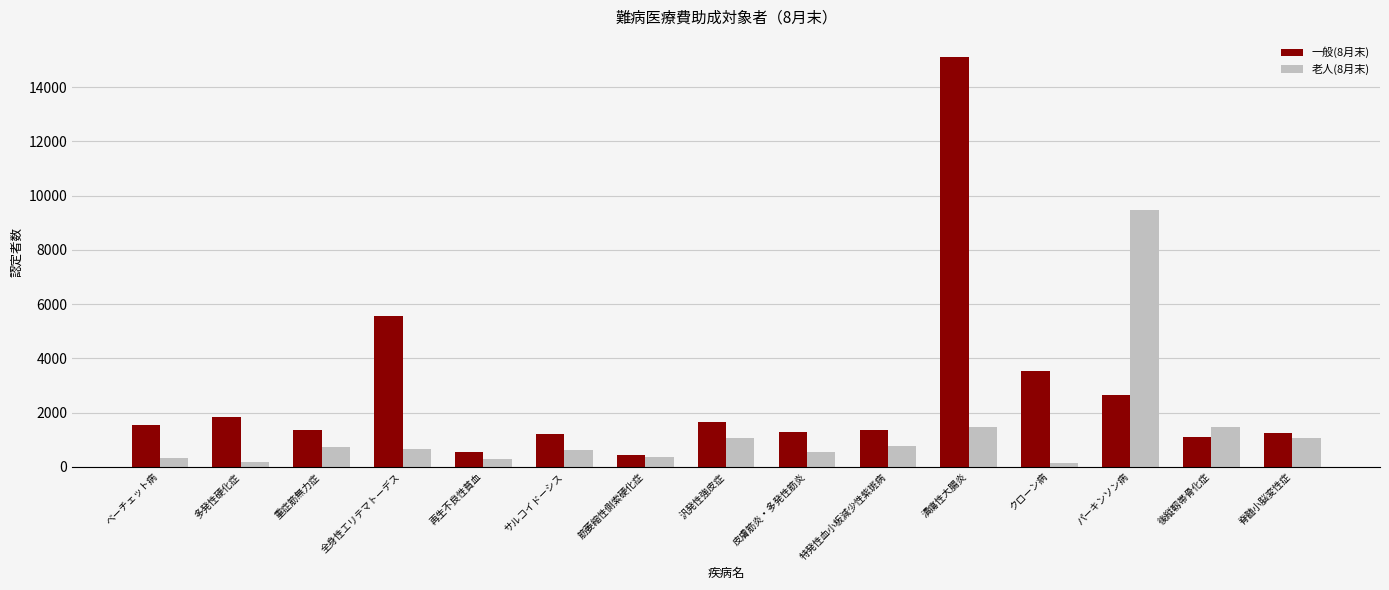

Rank the series by their maximum value, from highest to lowest.

一般(8月末), 老人(8月末)